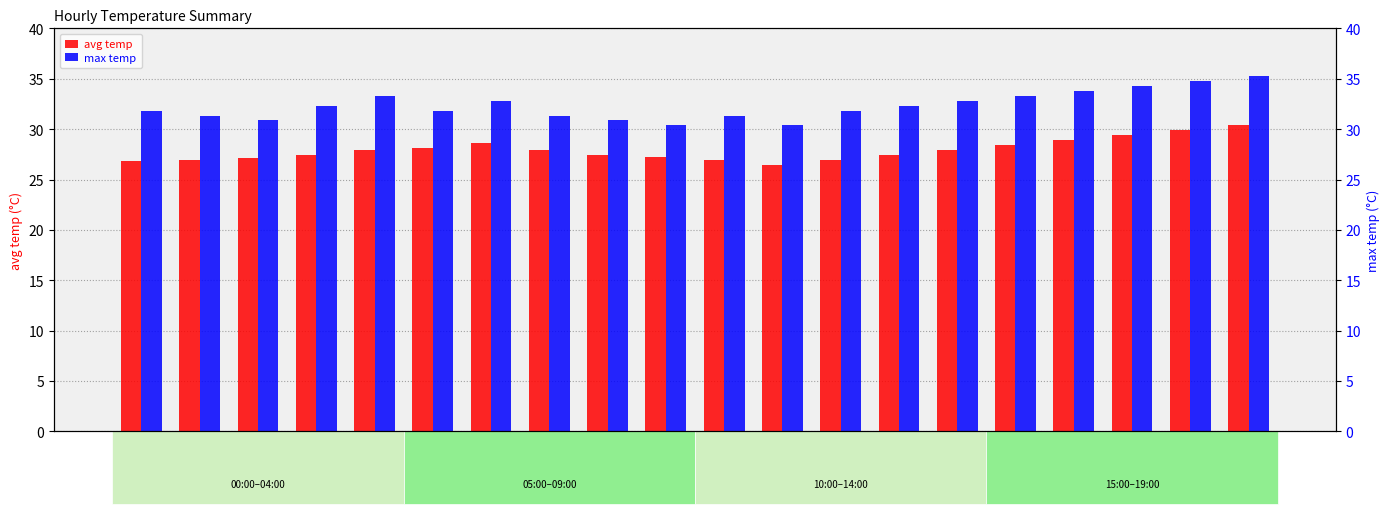

Is the value of max temp at 19:00 greater than the value of avg temp at 13:00?

Yes